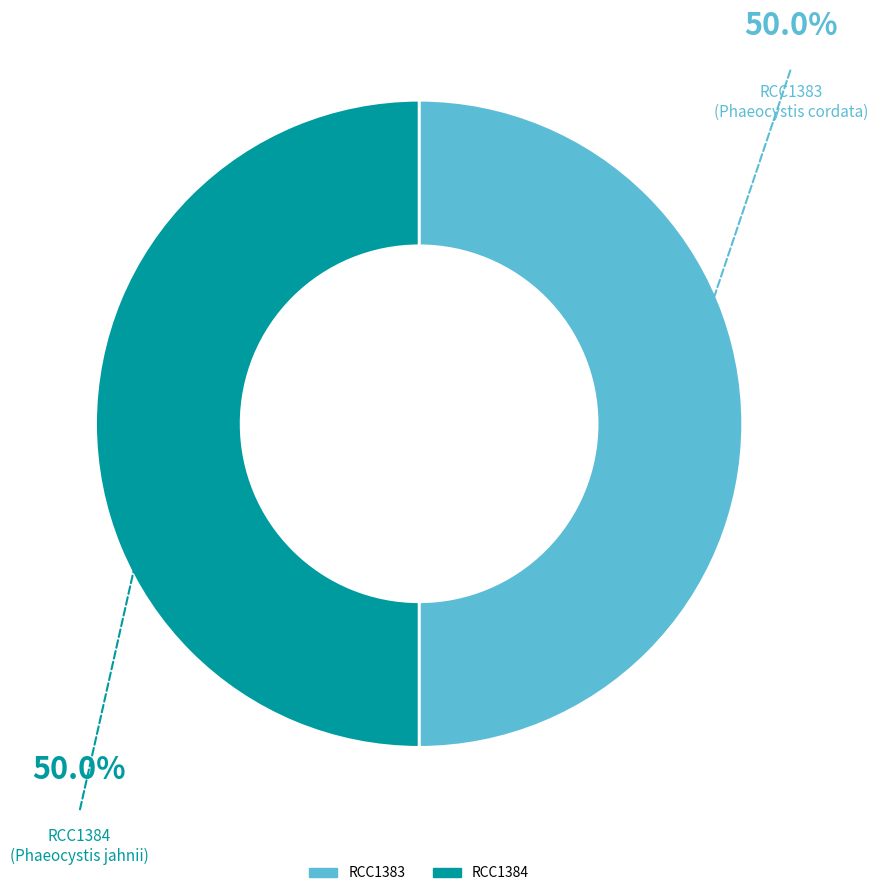

True or false: RCC1384 accounts for 50% of the total.

True